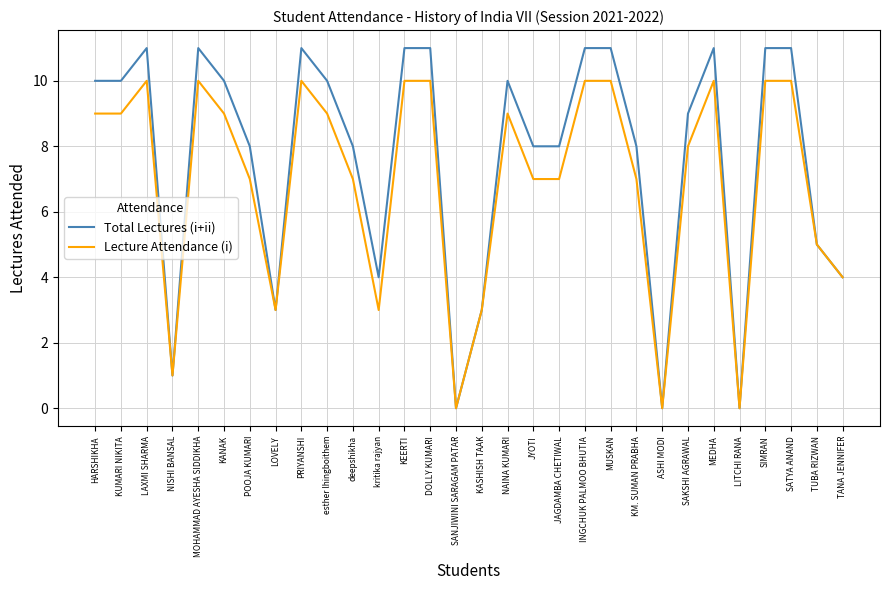

List the series in order of their peak value, highest first.

Total Lectures (i+ii), Lecture Attendance (i)